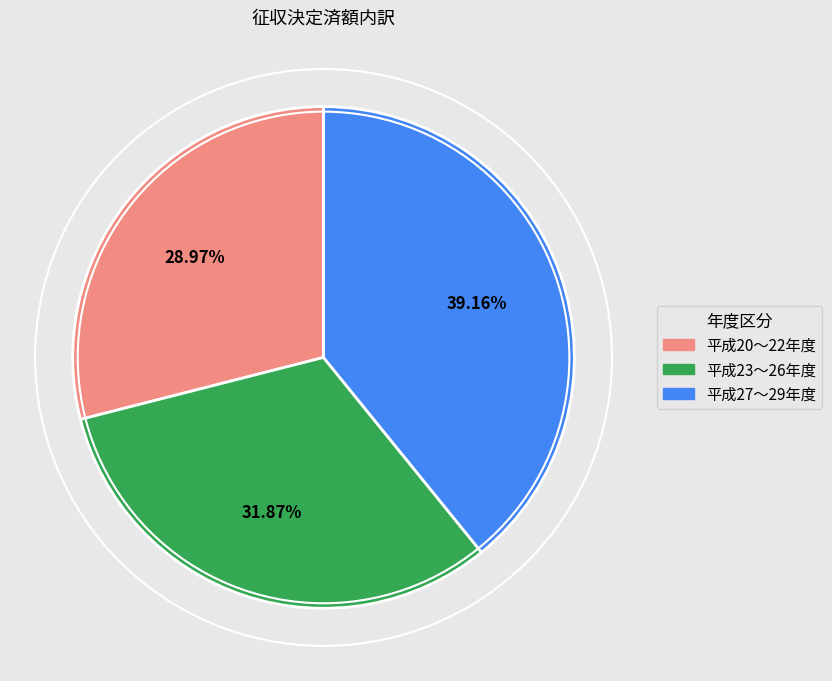

Does any single category account for the majority?

No